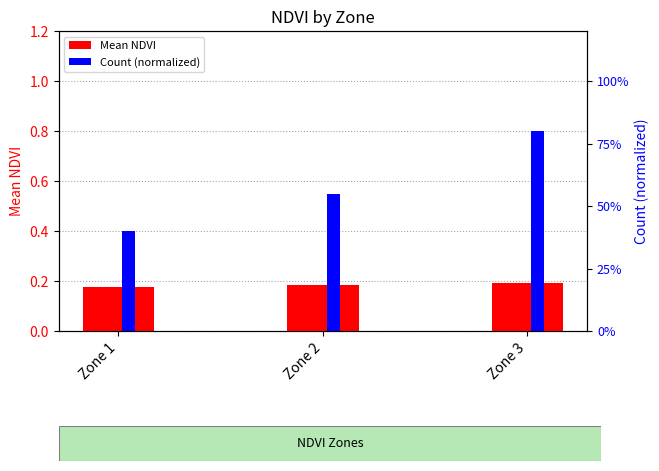

Rank the series at Zone 2 from highest to lowest value.

Count (normalized), Mean NDVI